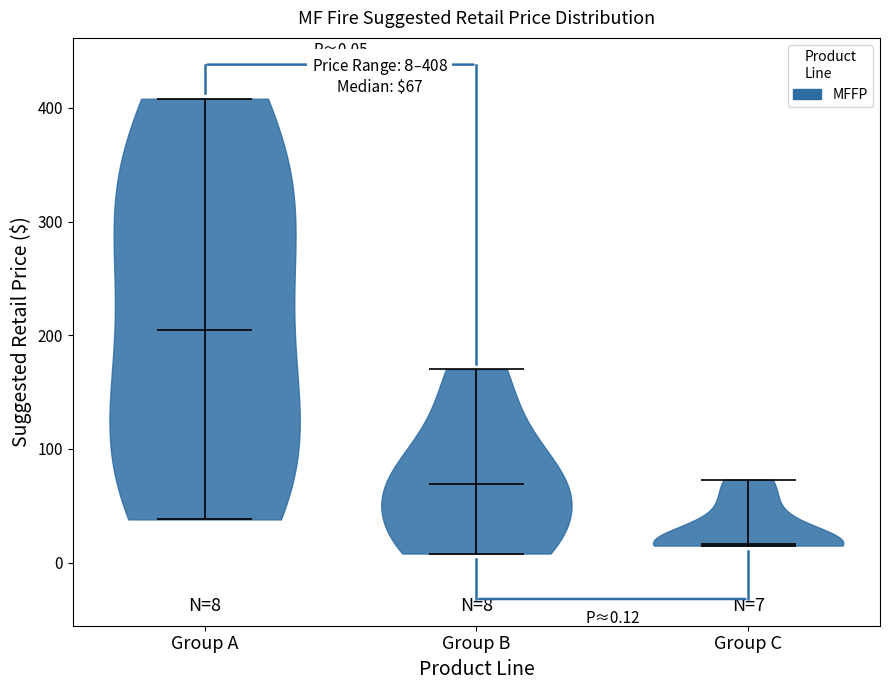

Which violin has the lowest median line?

Group C